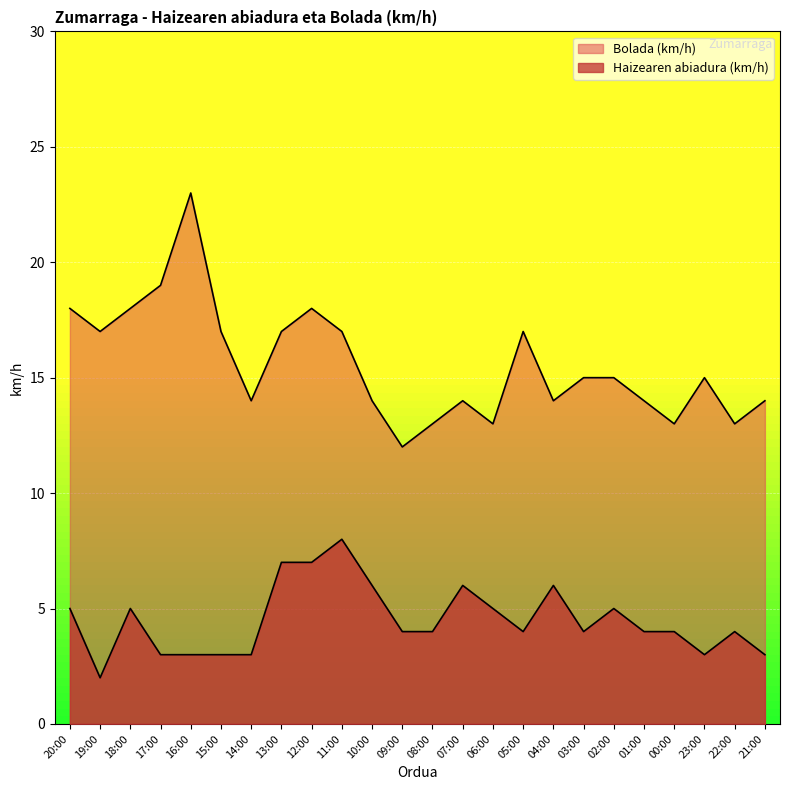

Count the number of categories in the chart.

24